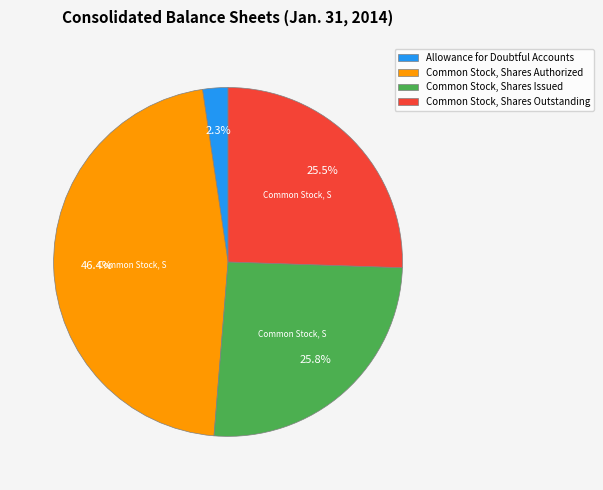

To the nearest percent, what is the difference between the largest and smallest slice percentages?

44%